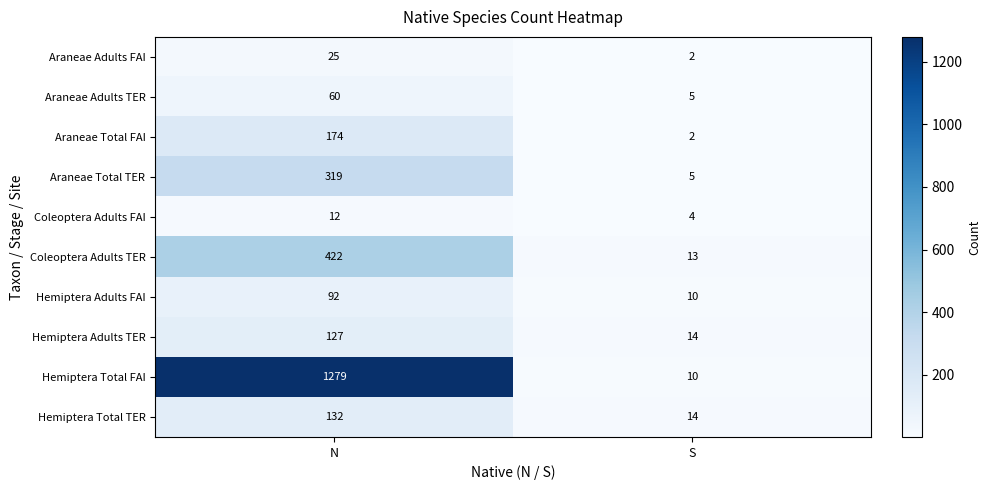

The value of Araneae Adults TER at S is 7. True or false?

False